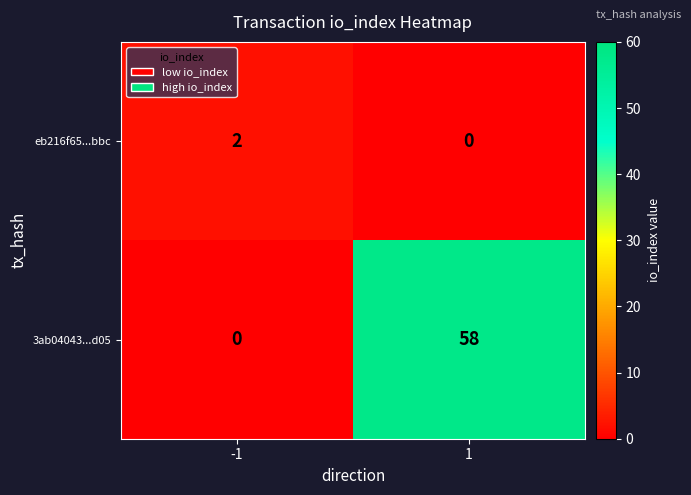

What value does the 3ab04043...d05 series have at 1, to the nearest 10?

60